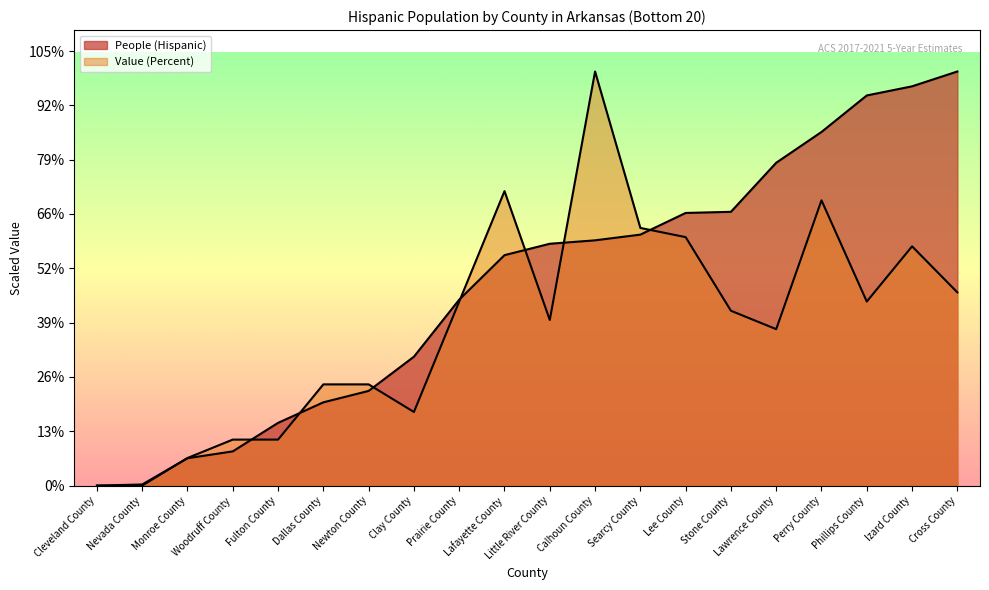

True or false: Value (Percent) and People (Hispanic) cross at least once.

True